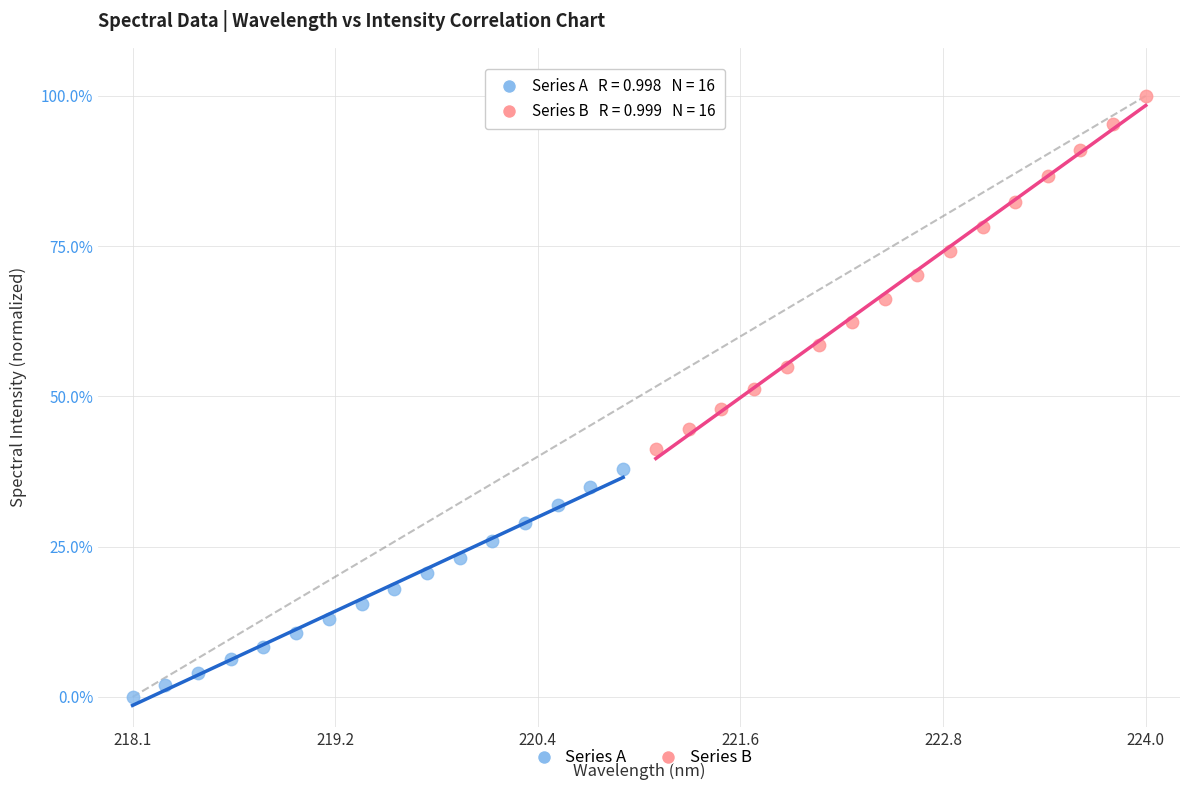

Which series reaches the minimum Y coordinate?

Series A